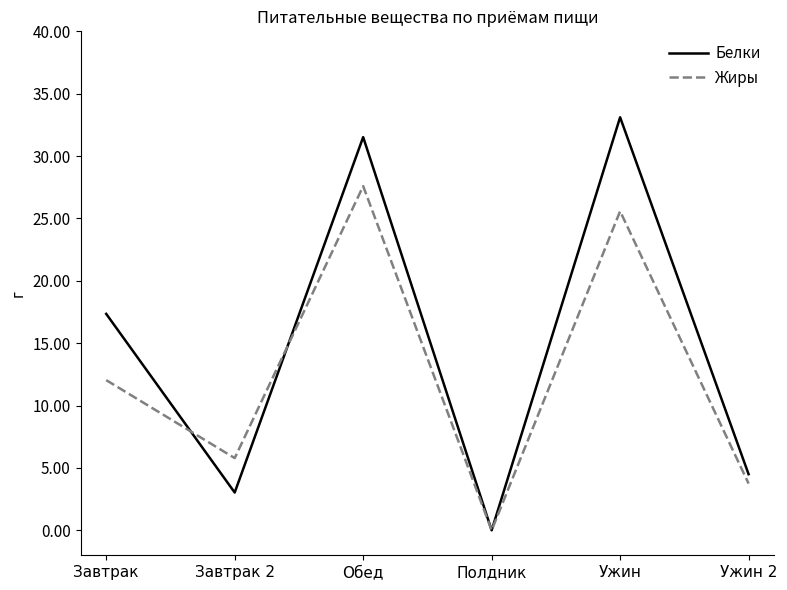

True or false: Жиры has more than 0 interior local peaks.

True